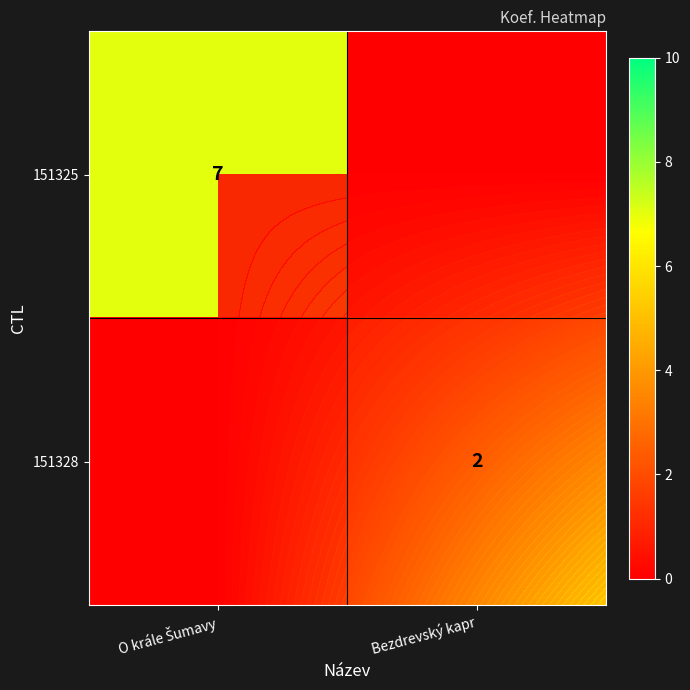

True or false: 151325 has a value of 10 at O krále Šumavy.

False